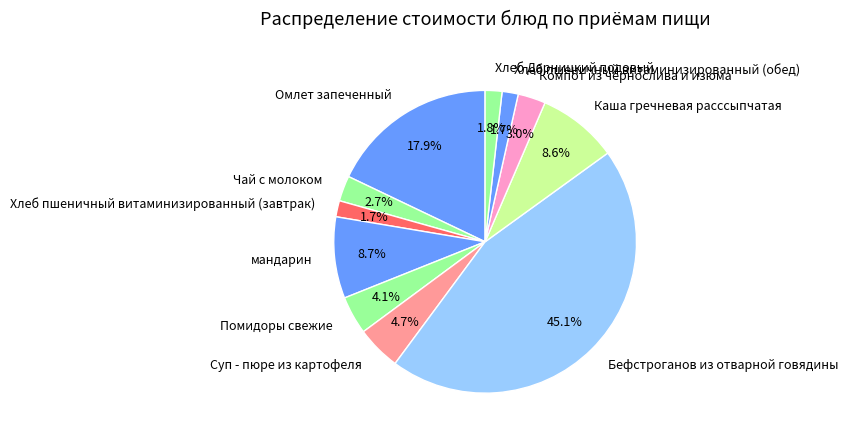

How many slices are in this pie chart?

11